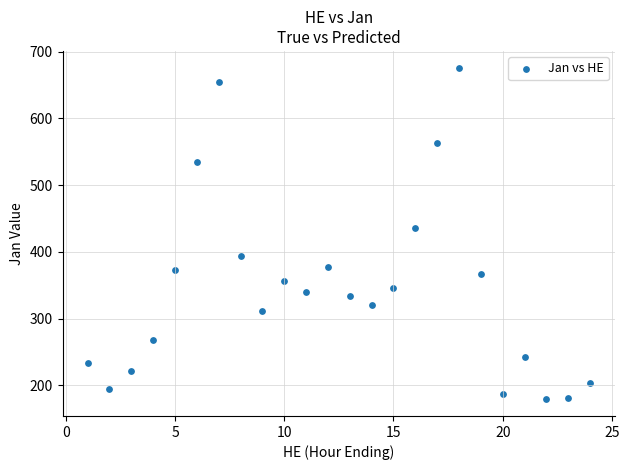

What is the range of X values (max minus min)?

23